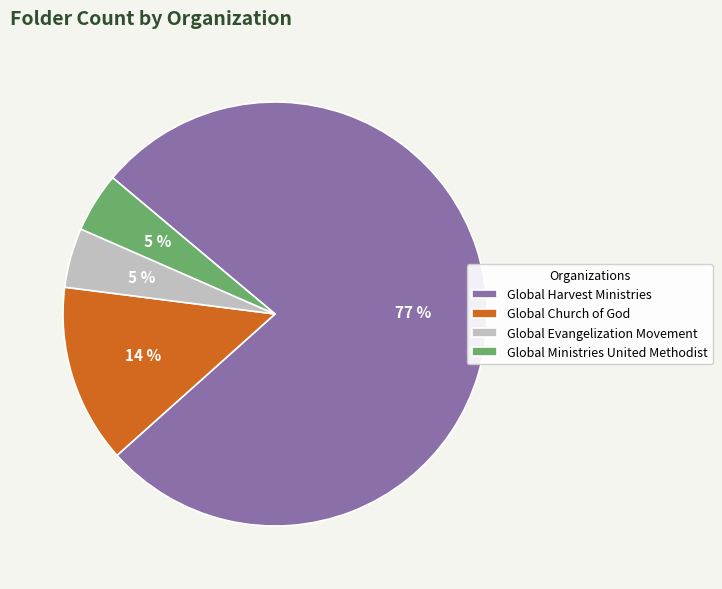

Is Global Harvest Ministries the majority of the pie?

Yes